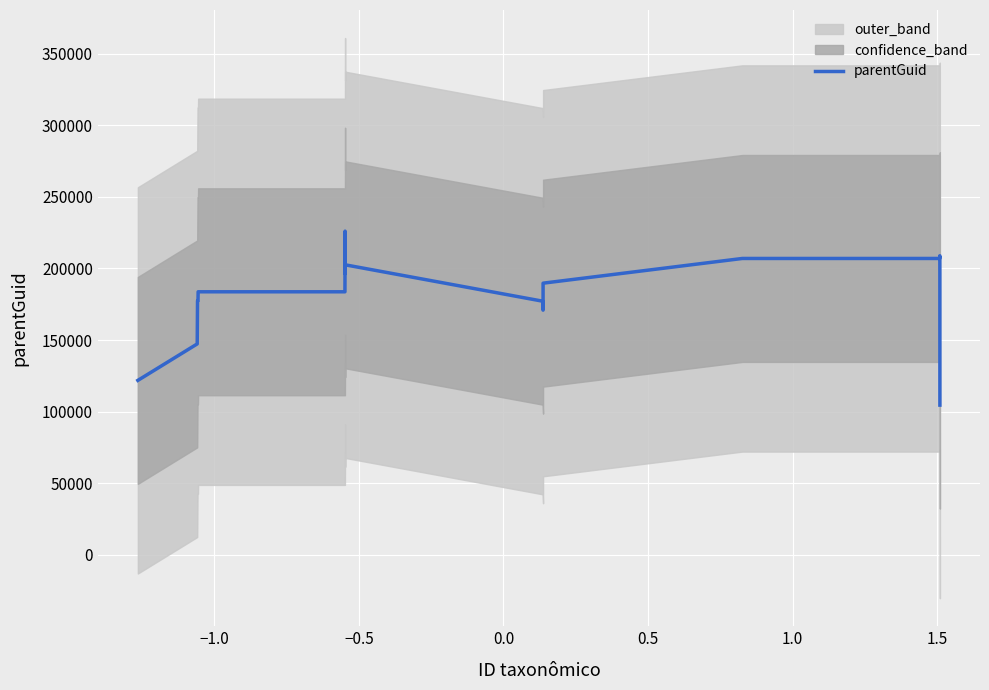

How many series are shown in this chart?

1